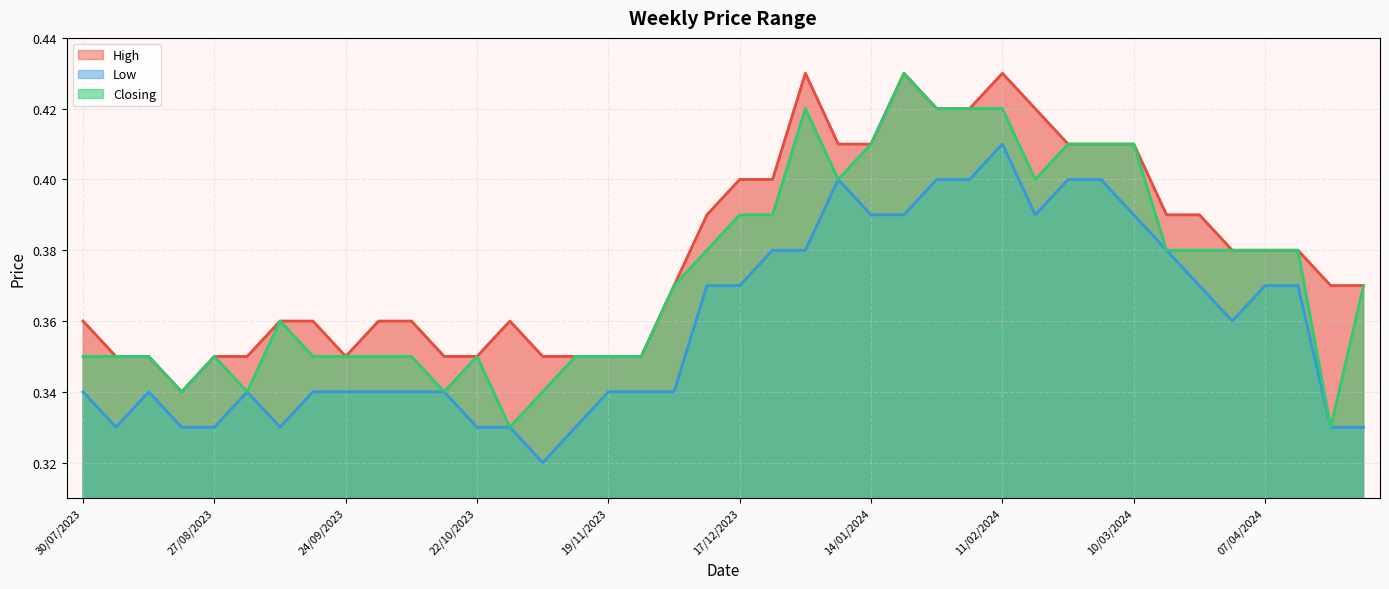

Which has a higher value, 30/07/2023 or 14?

30/07/2023